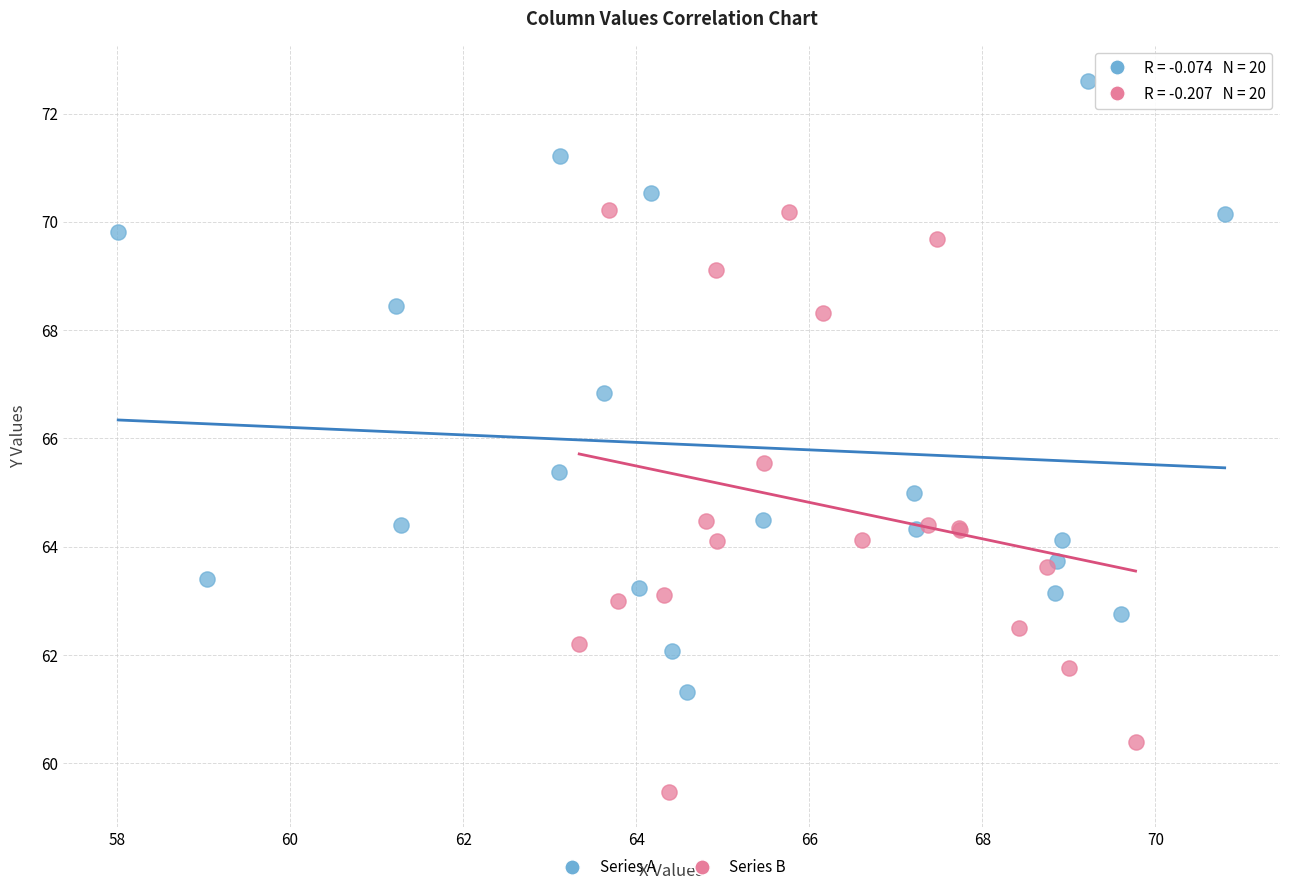

What are all the series names shown in the legend?

Series A, Series B